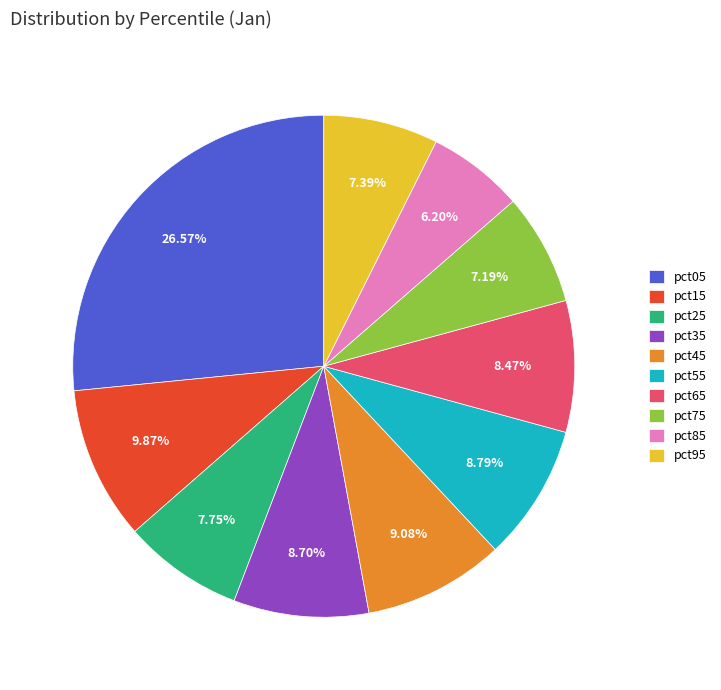

Combined, do pct55 and pct45 account for over 50%?

No